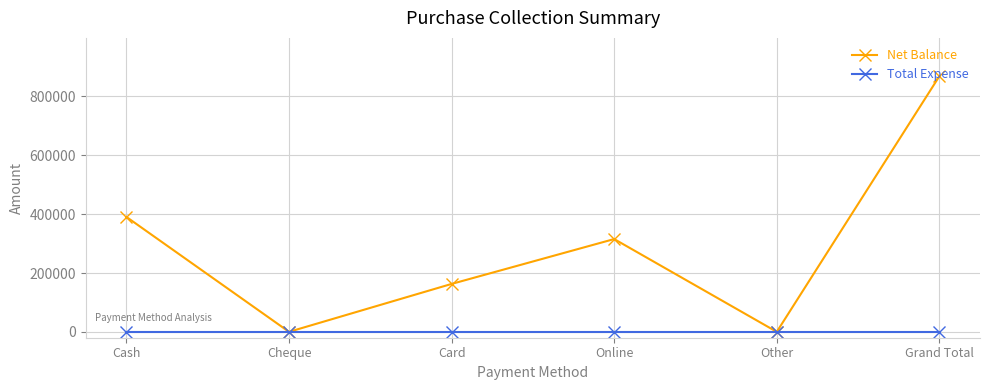

Is it true that Net Balance equals -322412 at Other?

False